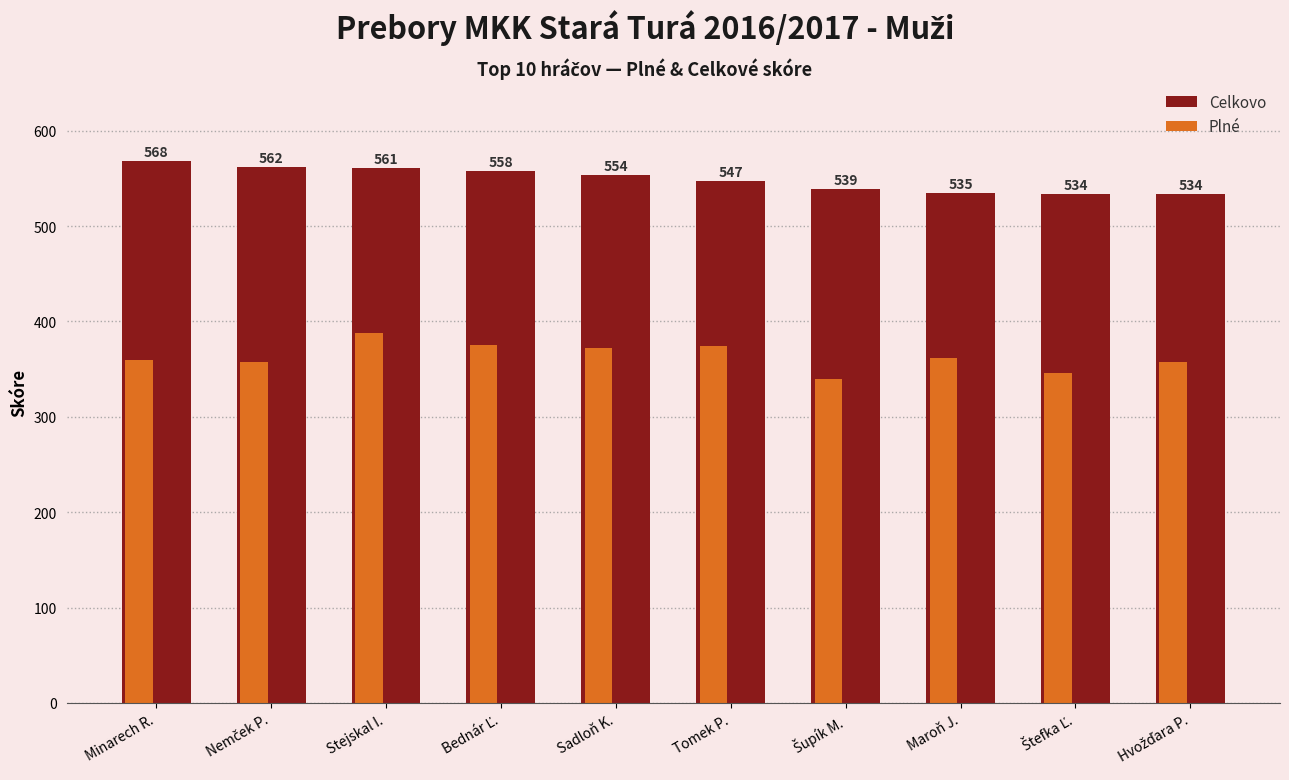

Where is Plné nearest to the value 364?

Maroň J.